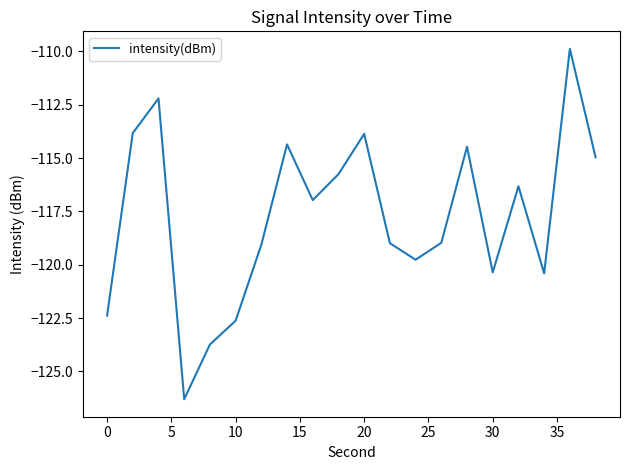

What is the difference between the maximum and minimum values?

16.4